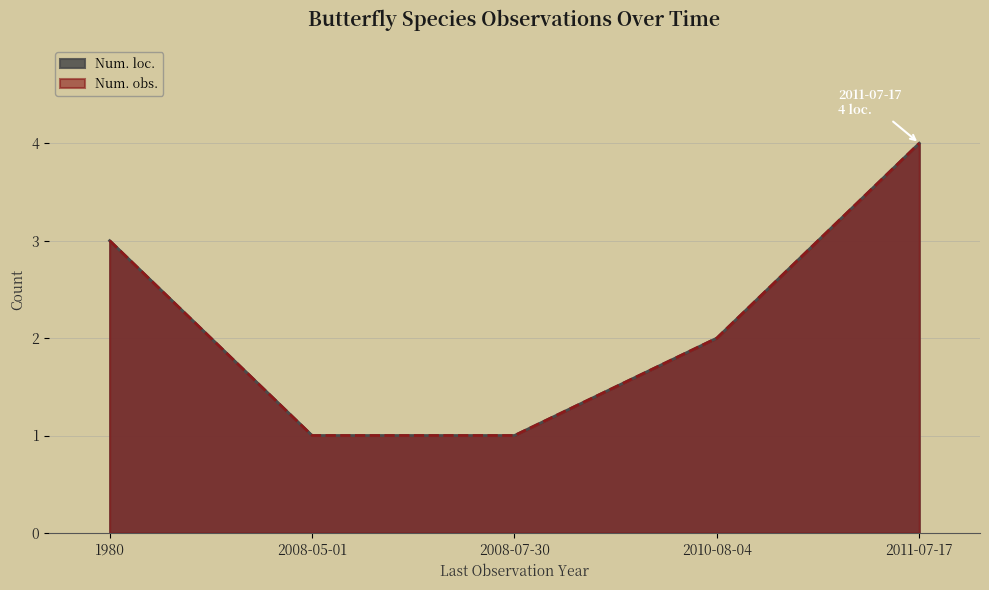

Reading right to left, extract all data points from this chart.

Num. loc.: 2011-07-17=4	2010-08-04=2	2008-07-30=1	2008-05-01=1	1980=3
Num. obs.: 2011-07-17=4	2010-08-04=2	2008-07-30=1	2008-05-01=1	1980=3